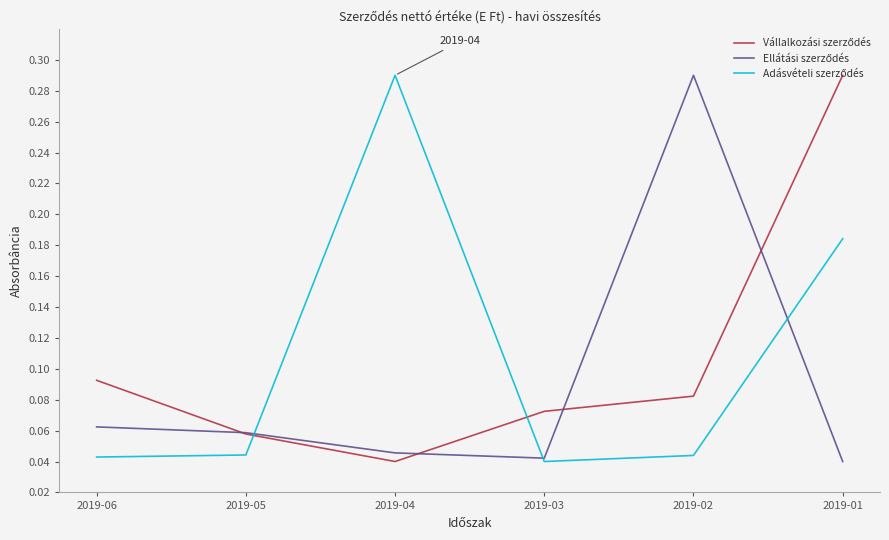

What is the difference between the second highest and minimum values in the Adásvételi szerződés series?

0.1